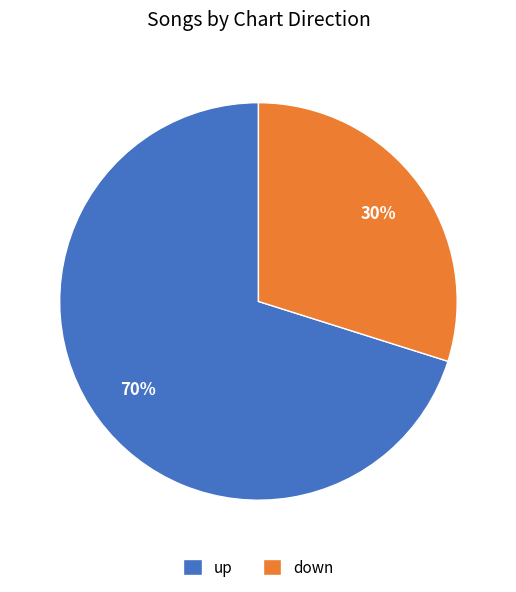

Is down the majority of the pie?

No